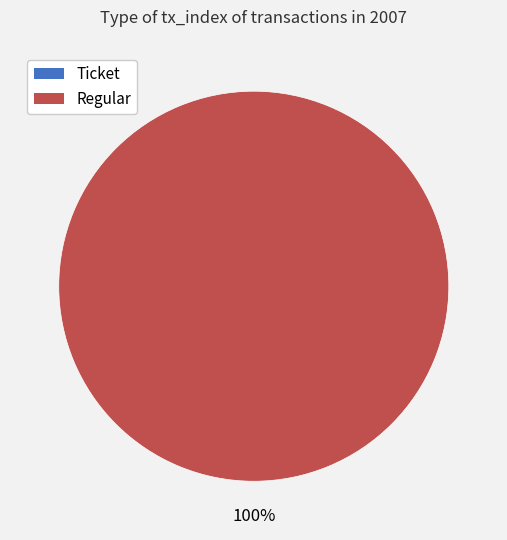

Is it true that Regular (io_index=19) is 100% of the pie?

True